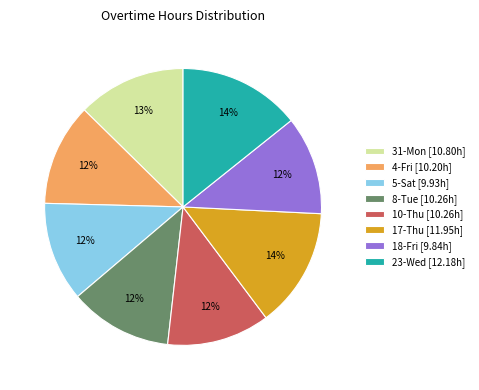

Does any single category account for the majority?

No